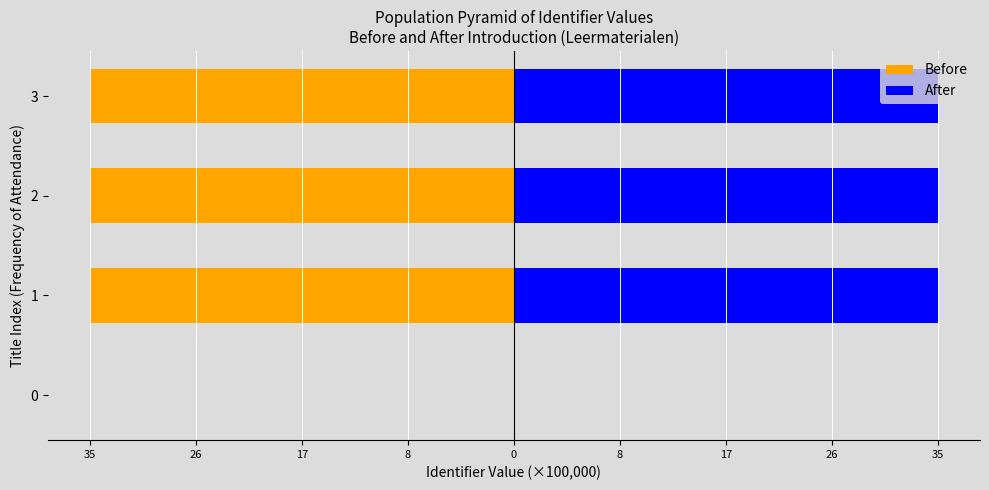

Which has a higher value, 3 or 2?

2